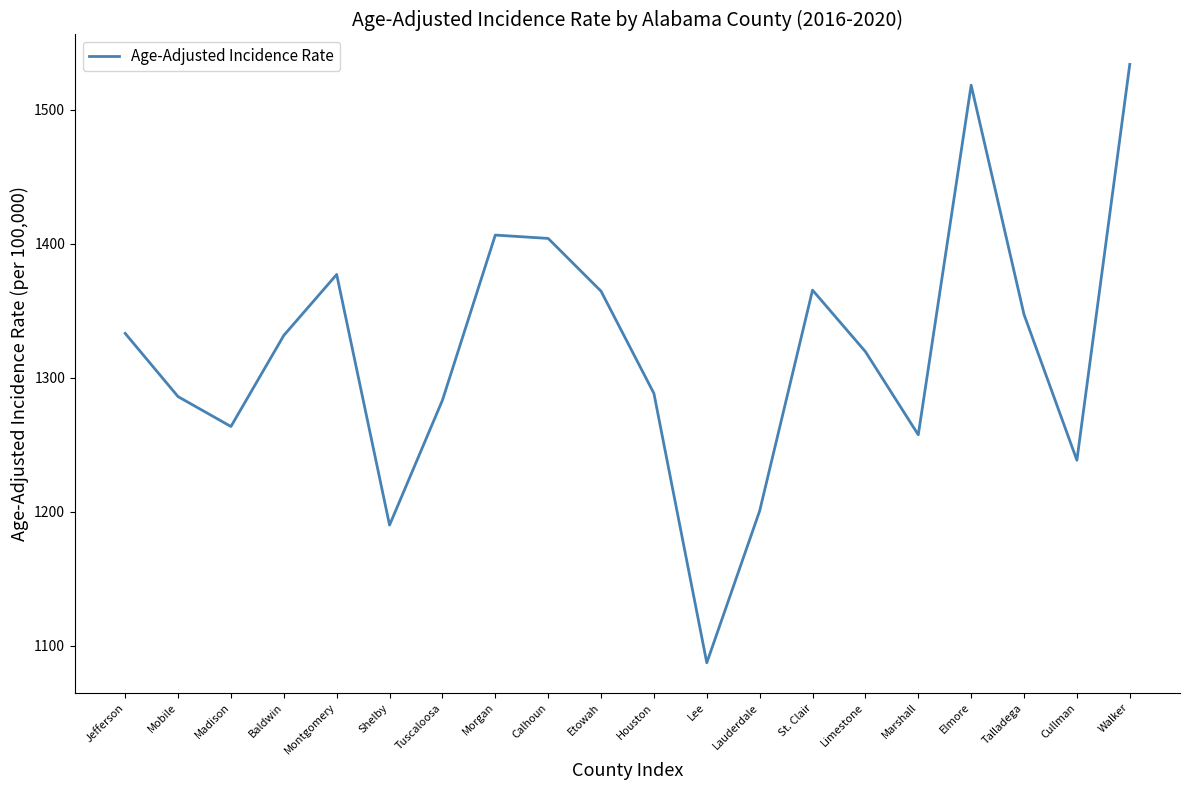

What is the change in value from Houston to Limestone?

+31.2